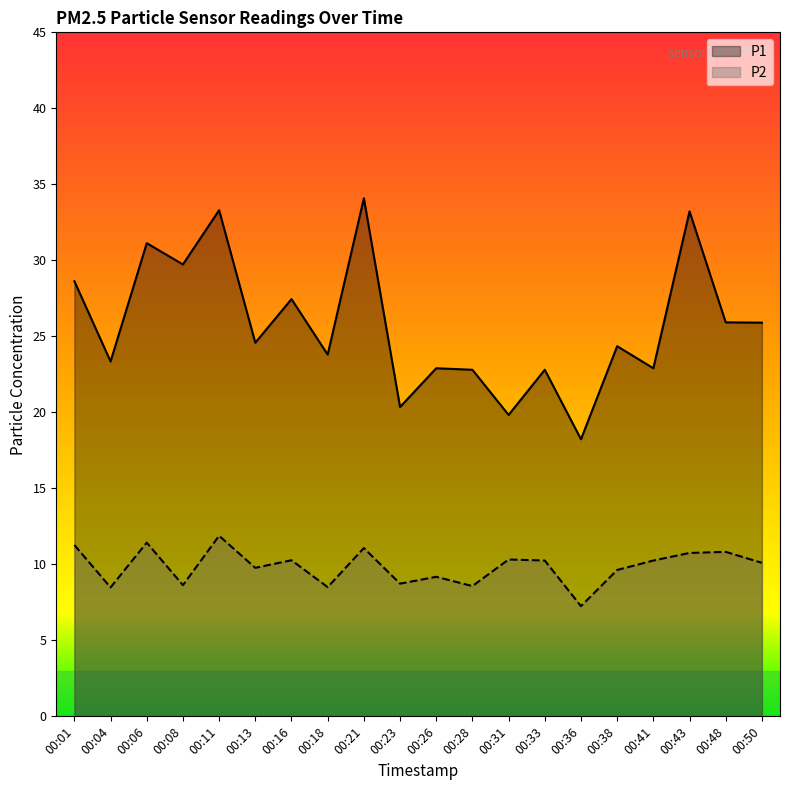

Is the value of P1 at 00:04 greater than the value of P2 at 00:06?

Yes